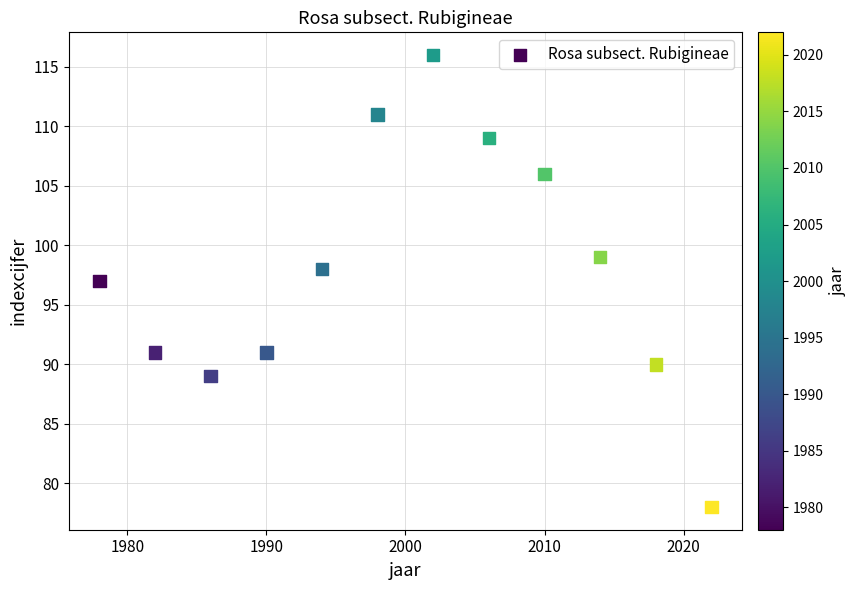

What is the average Y value?

98